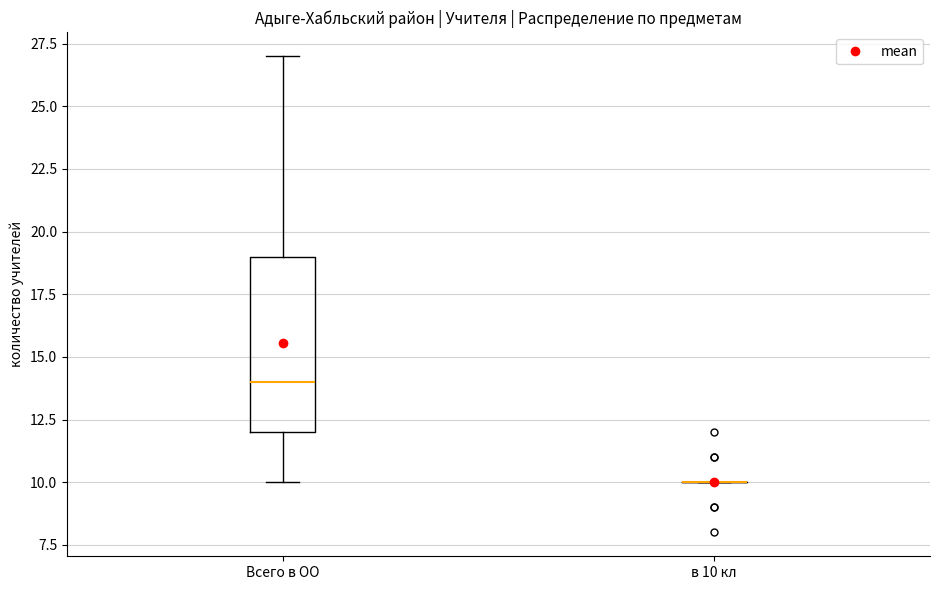

Comparing the boxes themselves (not the whiskers), which one is the tallest?

Всего в ОО